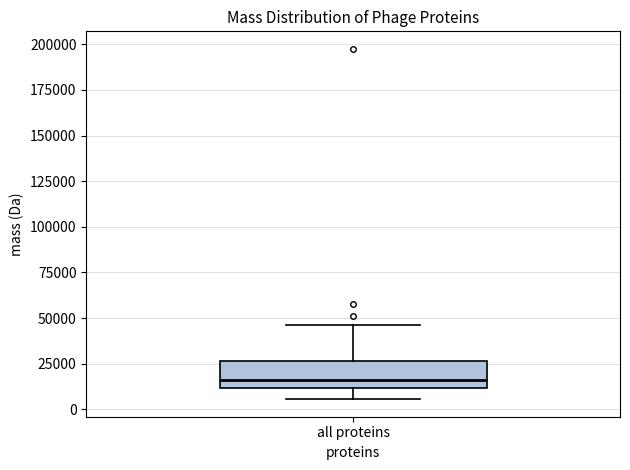

Where does the lower whisker of the box for all proteins end on the y-axis? The values are not printed on the chart, so give them approximately, as read against the axis.

5000